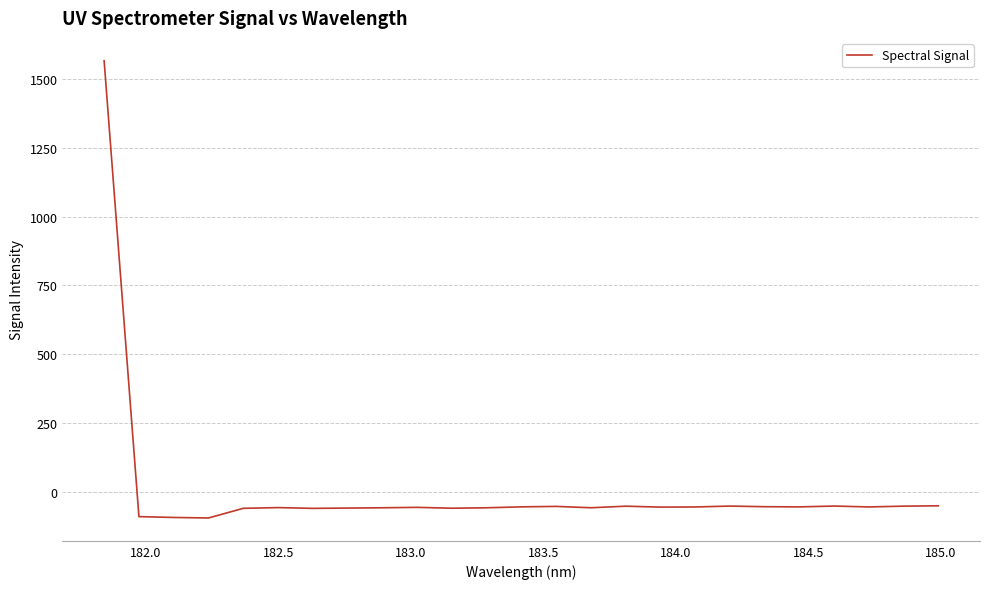

What is the difference between the maximum and minimum values?

1662.7